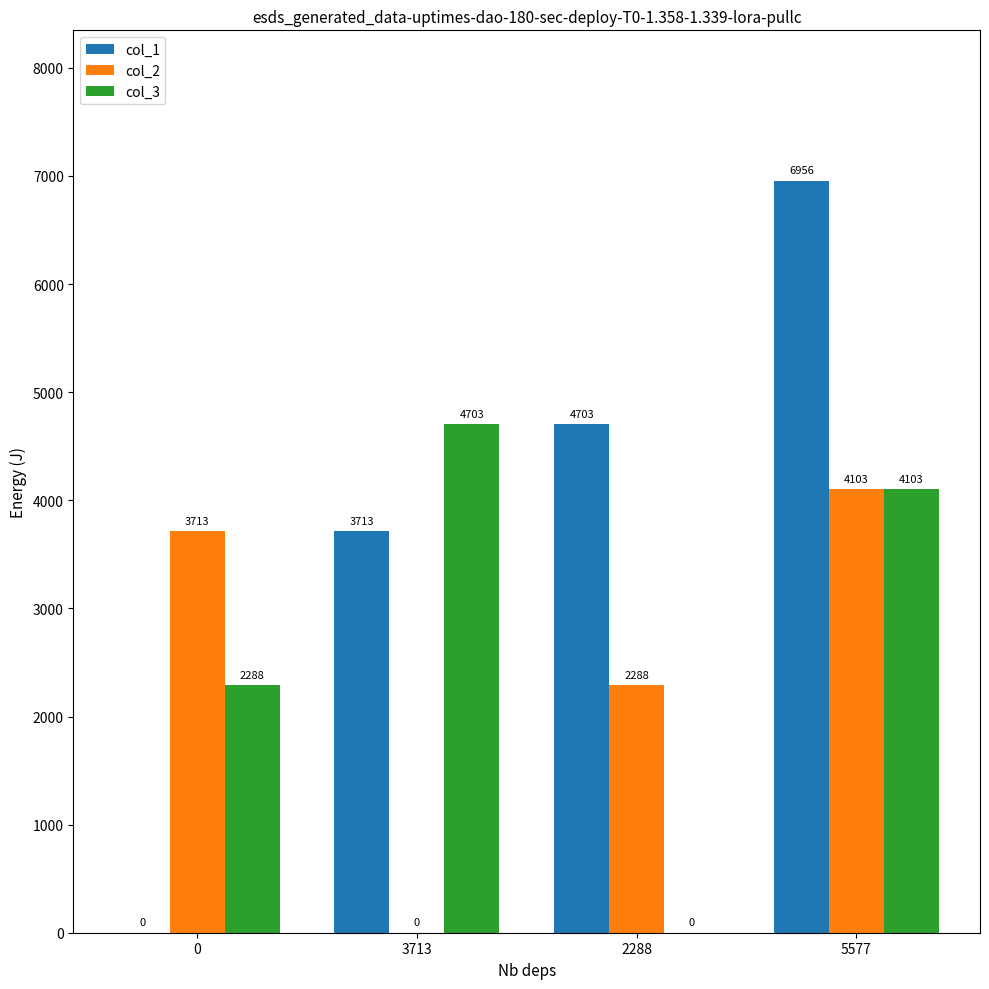

What is the approximate value of col_1 at 3713?

3713